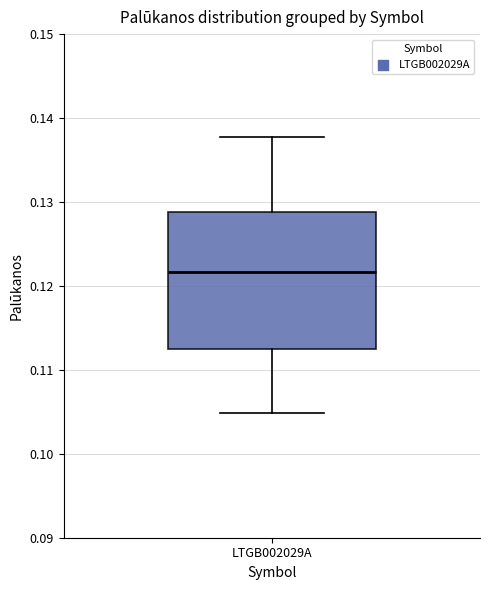

Where is the lower edge of the box for LTGB002029A on the y-axis? The values are not printed on the chart, so give them approximately, as read against the axis.

0.112